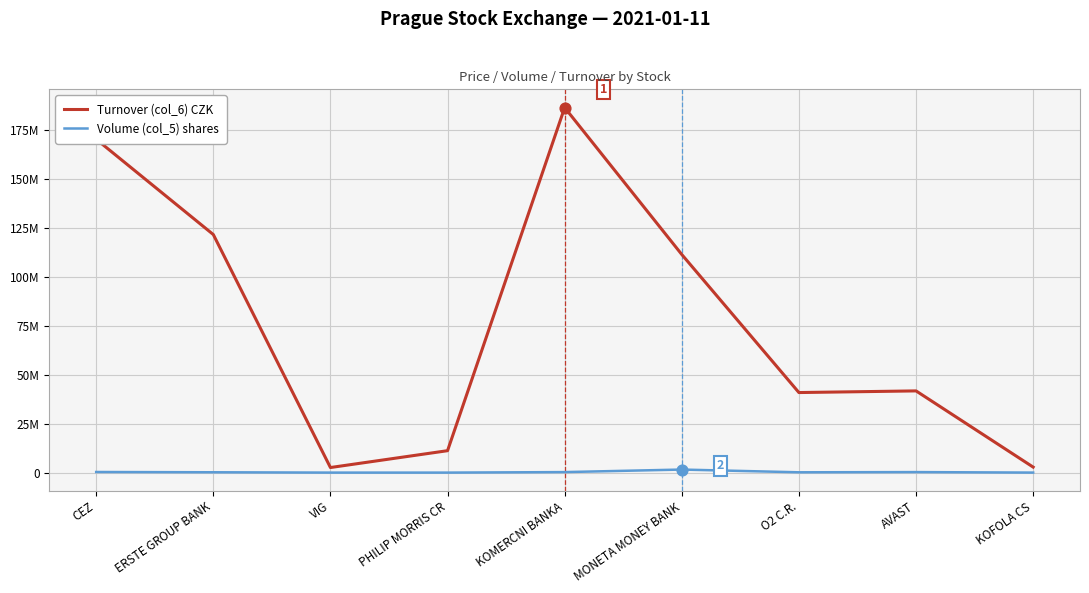

At how many categories does at least one series exceed 137283504?

2